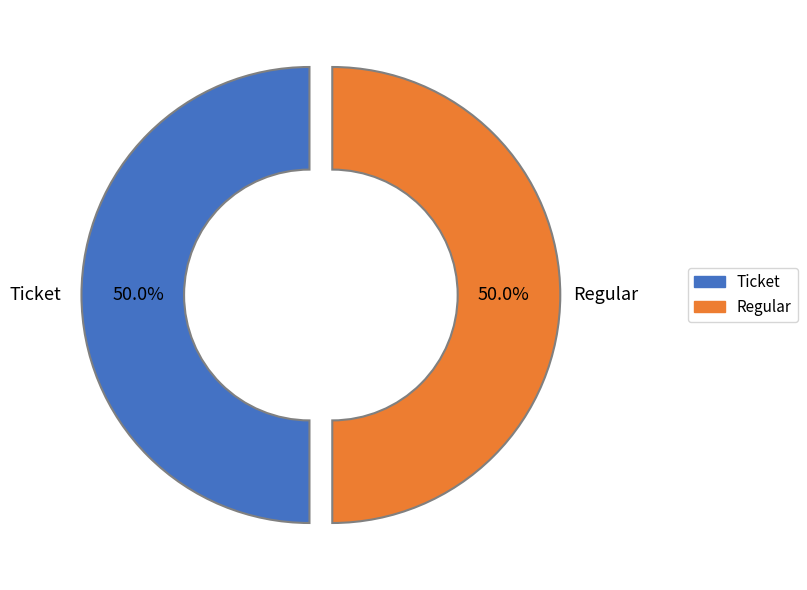

Count the number of slices in the pie.

2